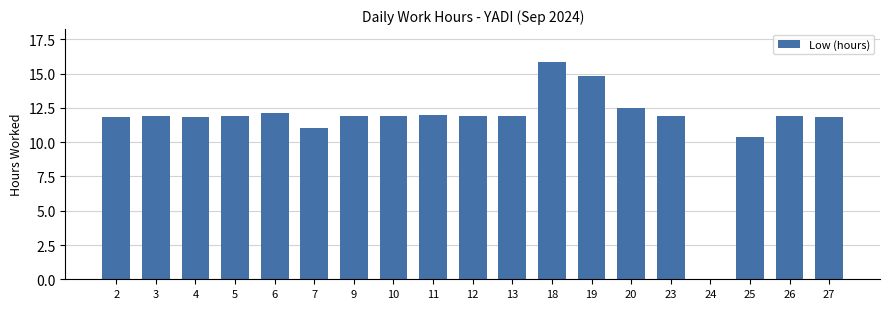

What is the sum of all values?

219.5